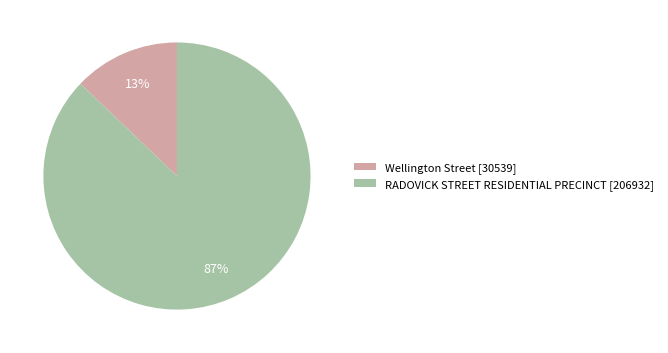

Is it true that RADOVICK STREET RESIDENTIAL PRECINCT is 99% of the pie?

False